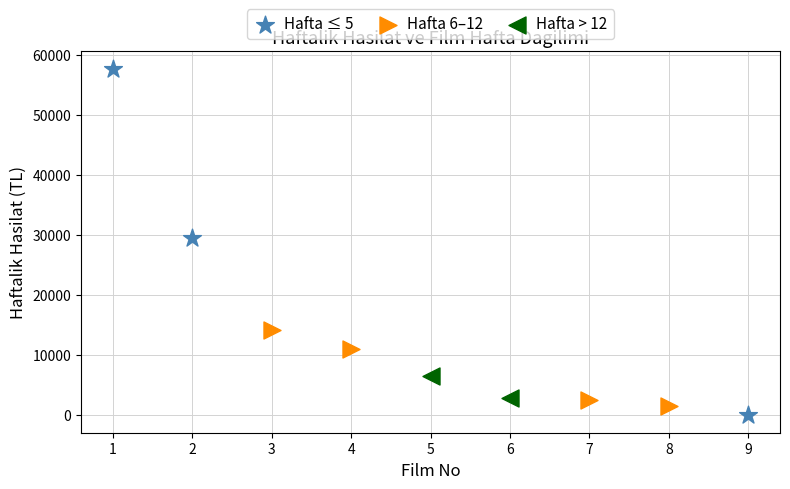

Which series contains the highest Y value?

Hafta ≤ 5